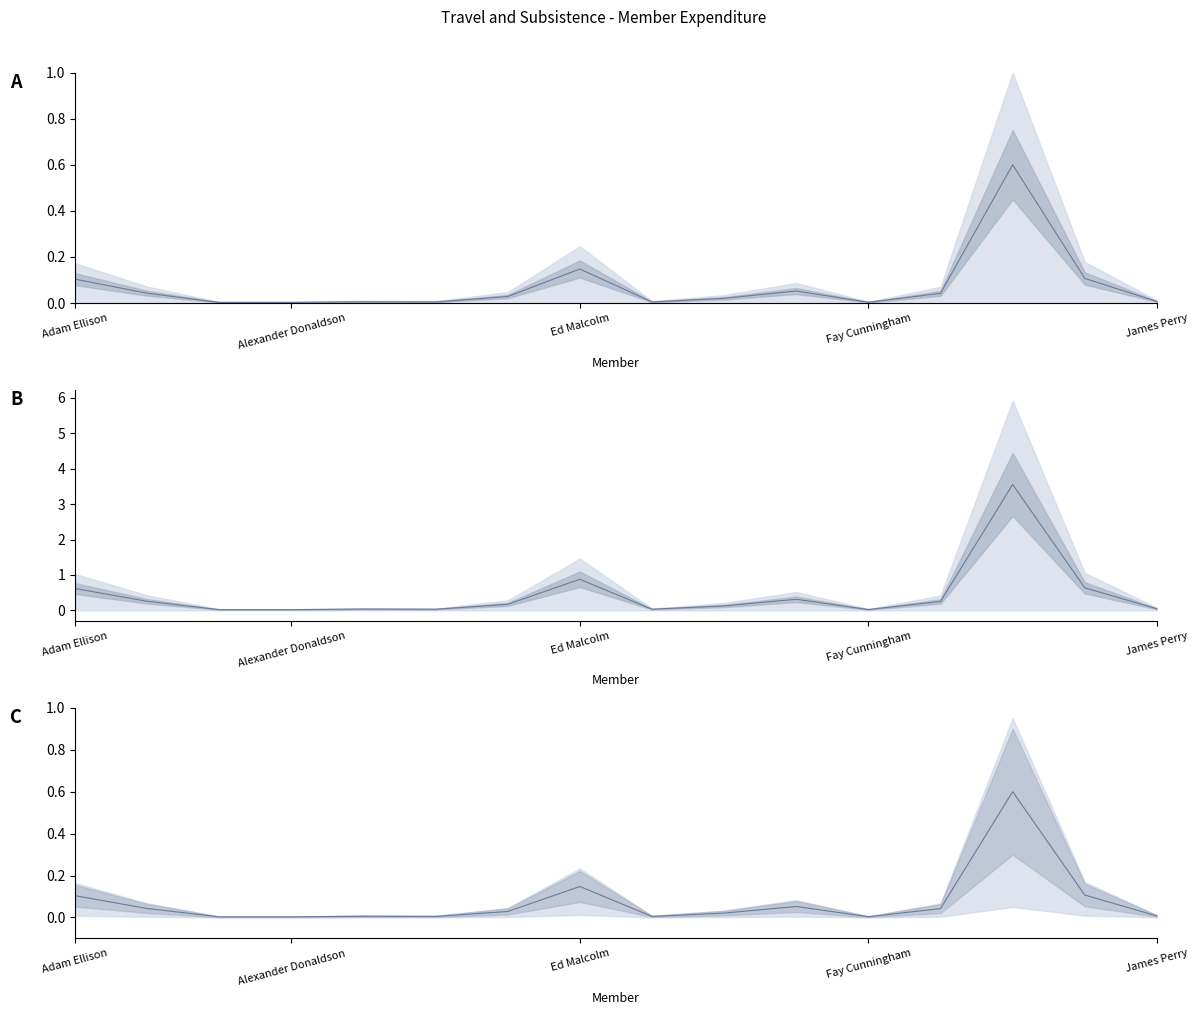

How many points are higher than both their immediate neighbors (excluding endpoints)?

4